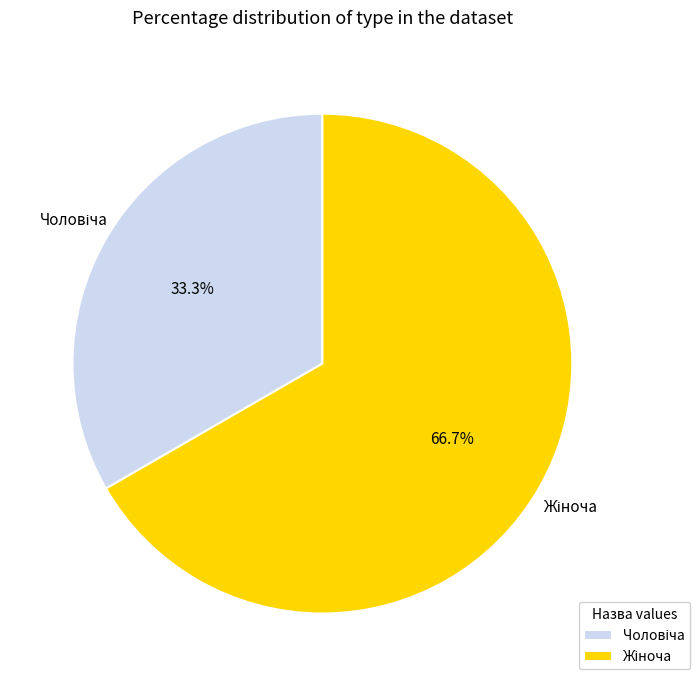

Count the number of slices in the pie.

2